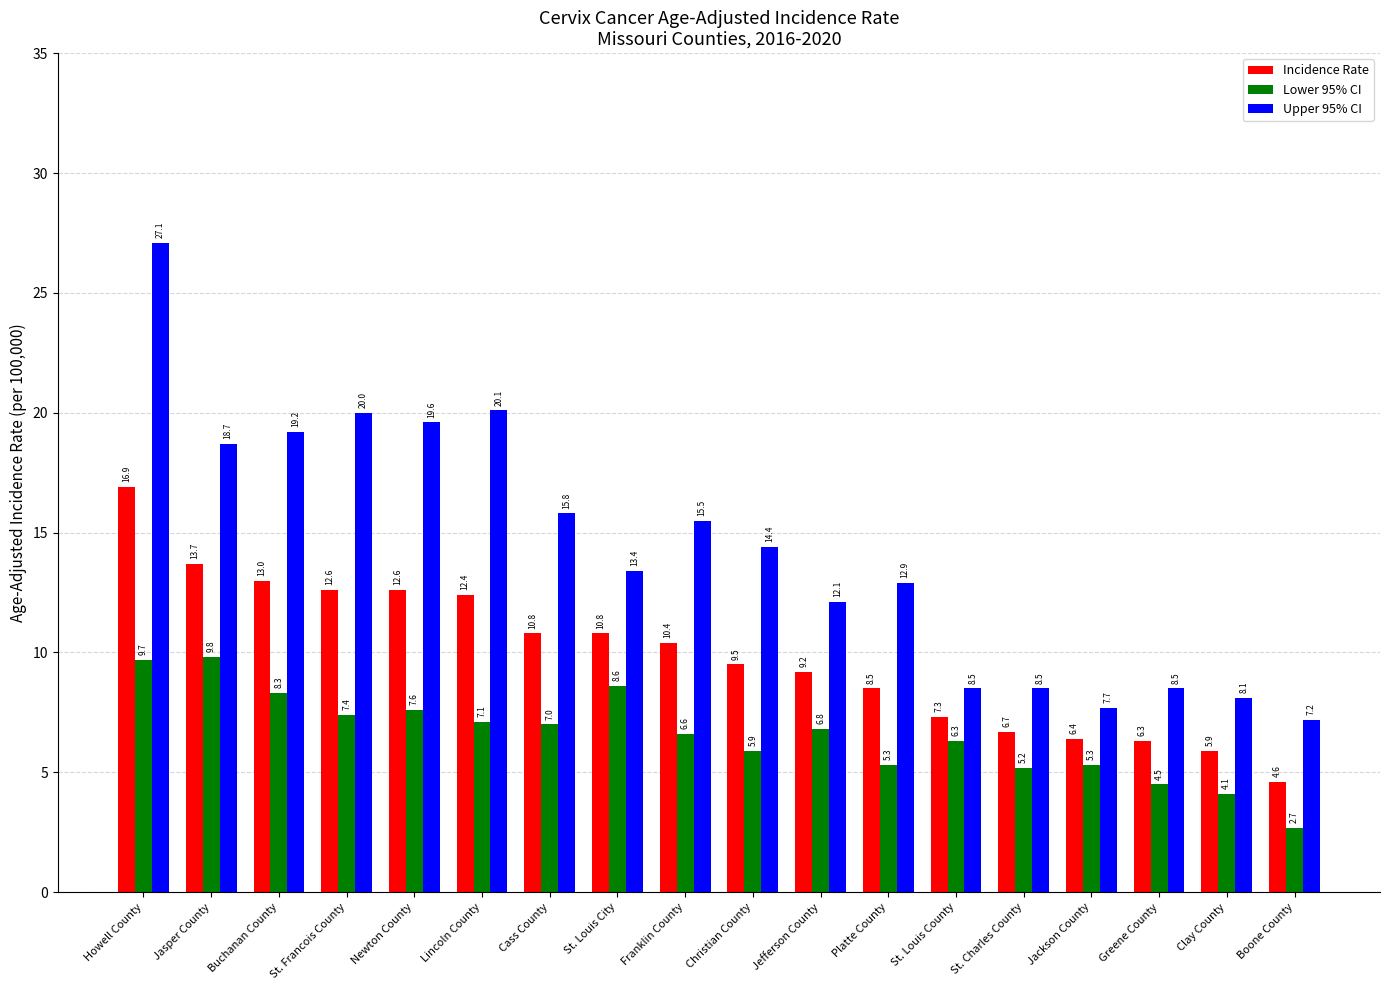

Which label corresponds to the largest value in the chart?

Howell County